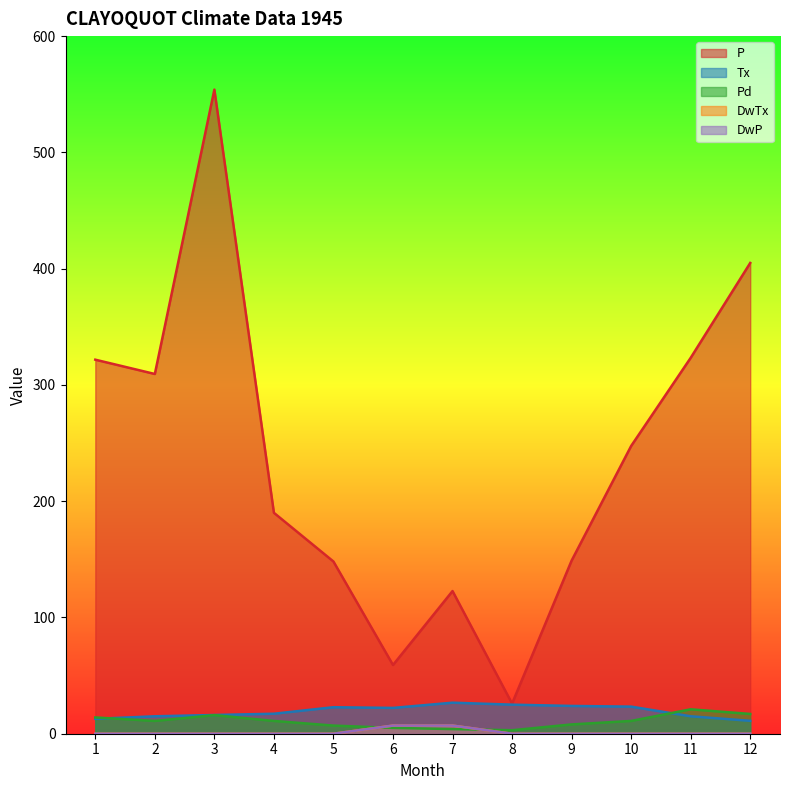

What is the sum of the Pd values at 3 and 9?

24.0